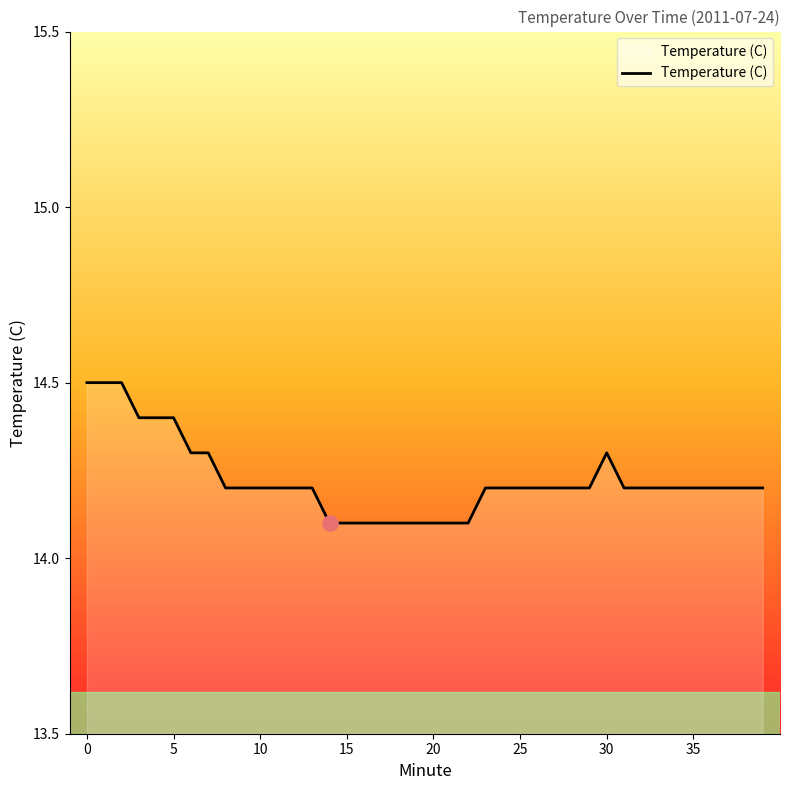

What is the difference between the maximum and minimum values?

0.4